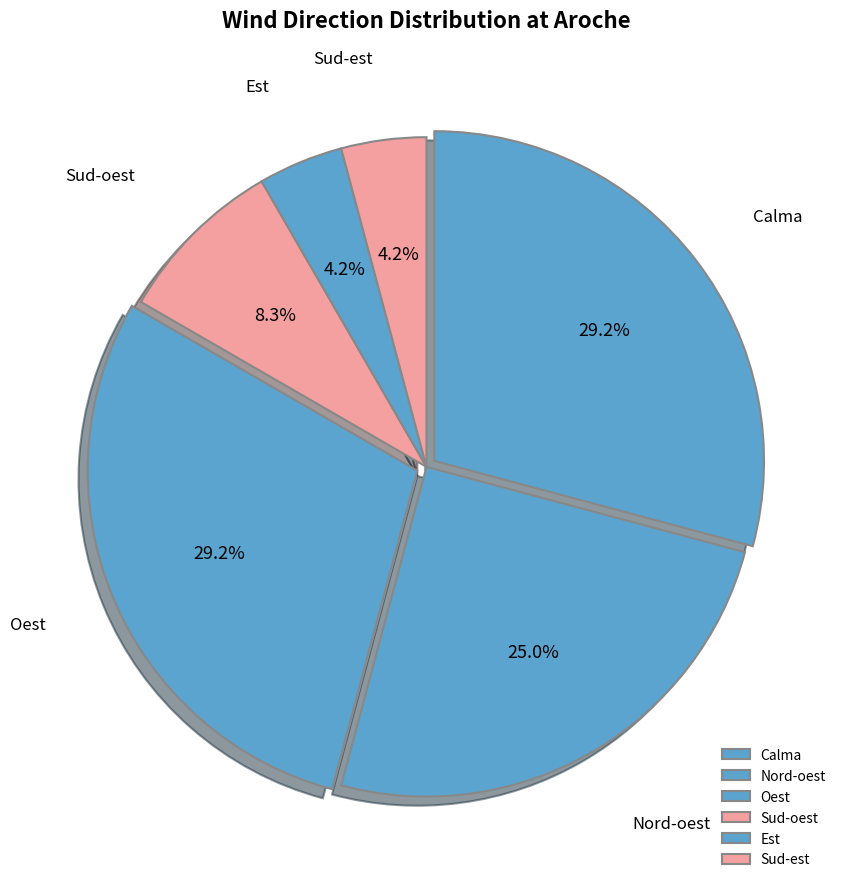

Count the number of slices in the pie.

6